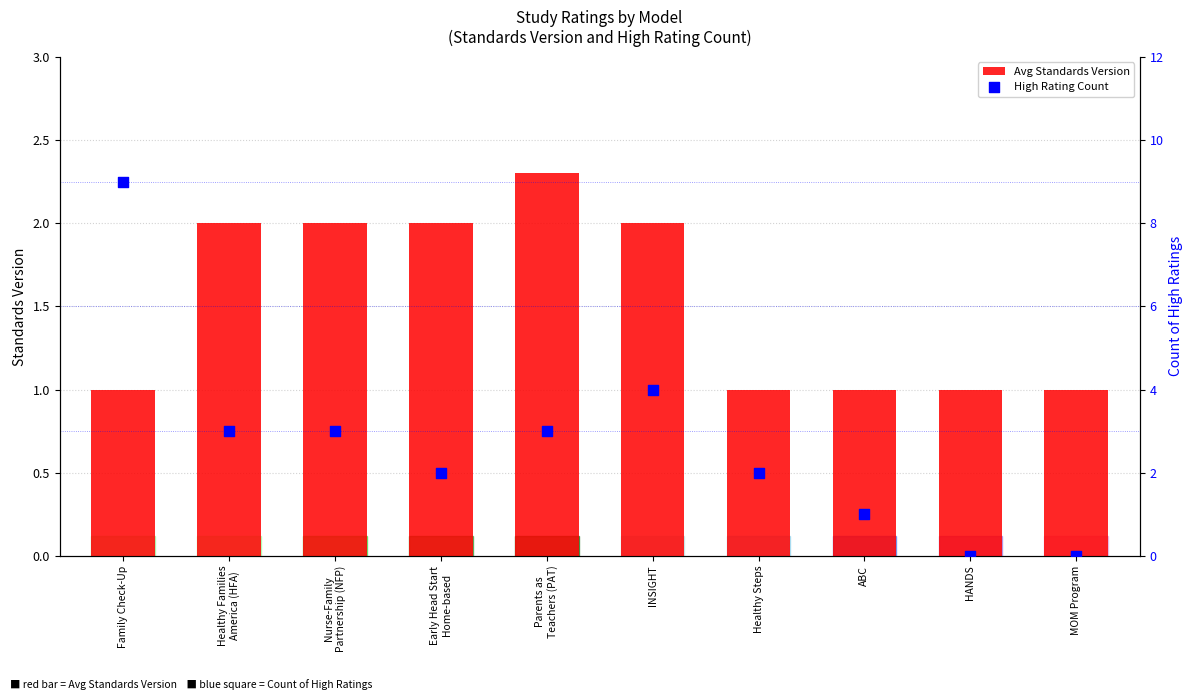

At which category is the sum across all series the highest?

Family Check-Up